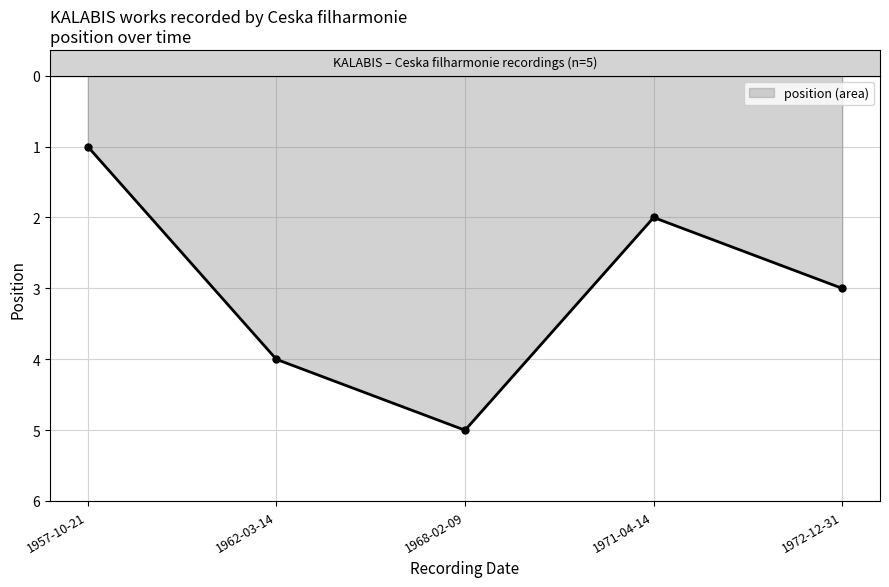

What is the sum of the values at 1957-10-21 and 1971-04-14?

3